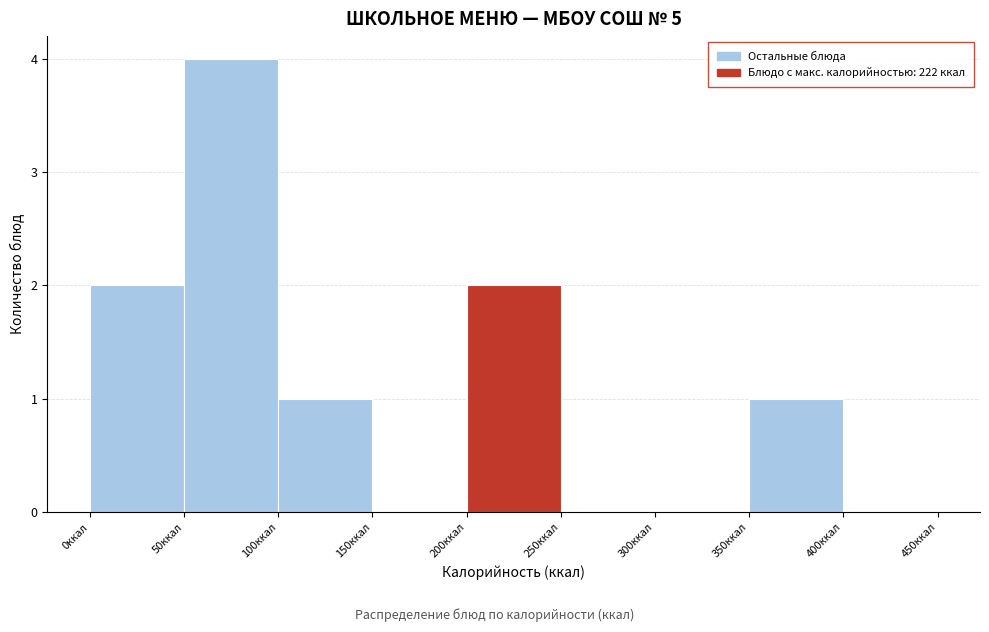

How tall is the bar that spans 200 to 250 on the x-axis? The values are not printed on the chart, so give them approximately, as read against the axis.

2